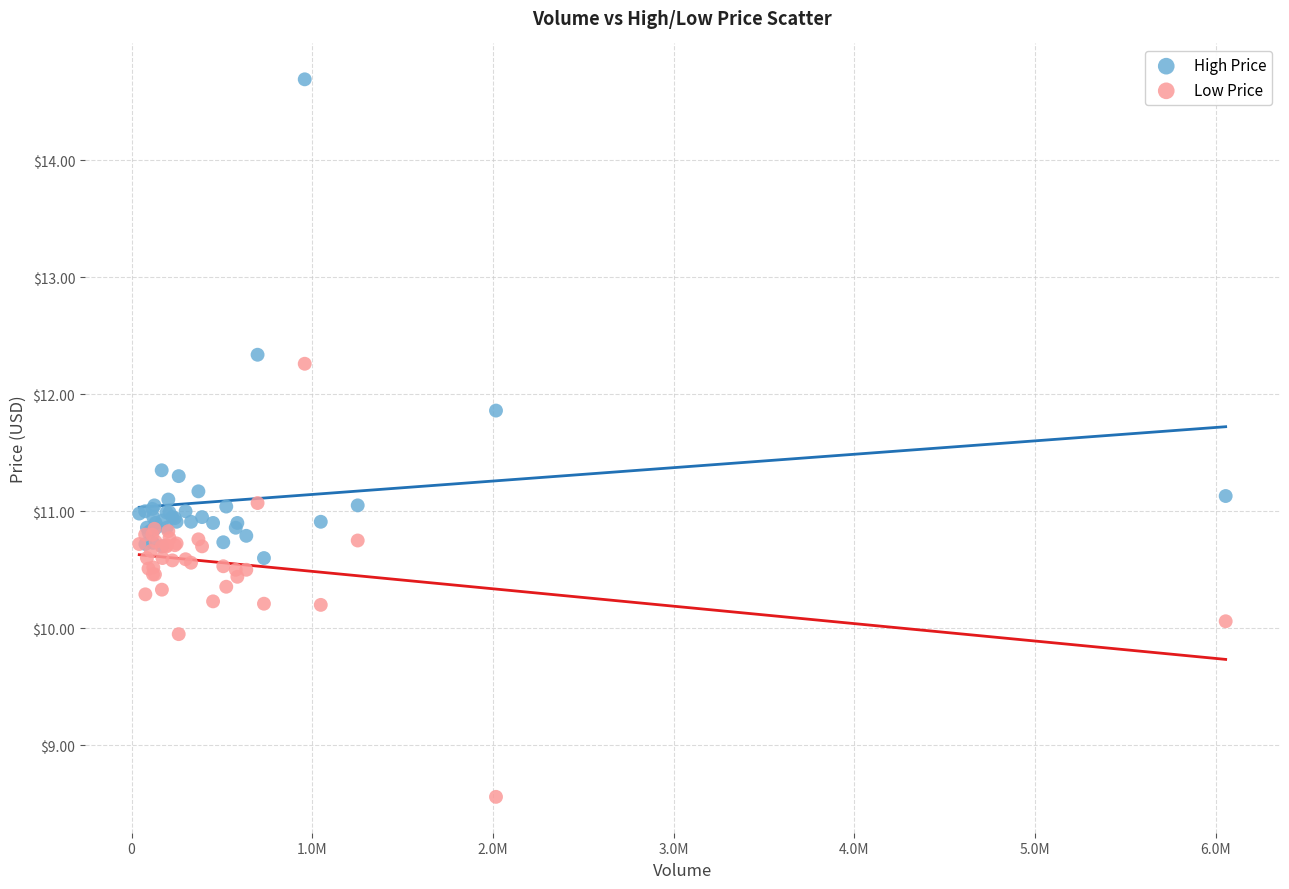

In the High Price series, what Y value is closest to 12?

11.9